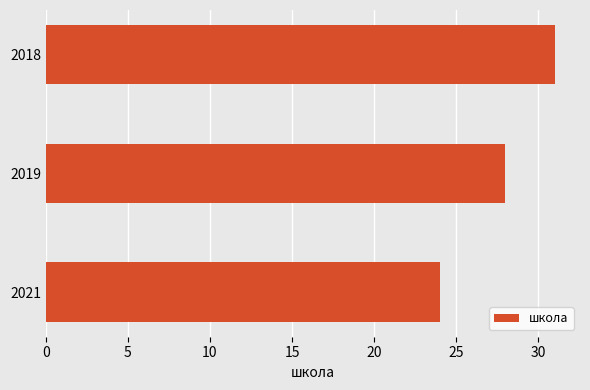

List the labels in order of value, largest first.

2018, 2019, 2021